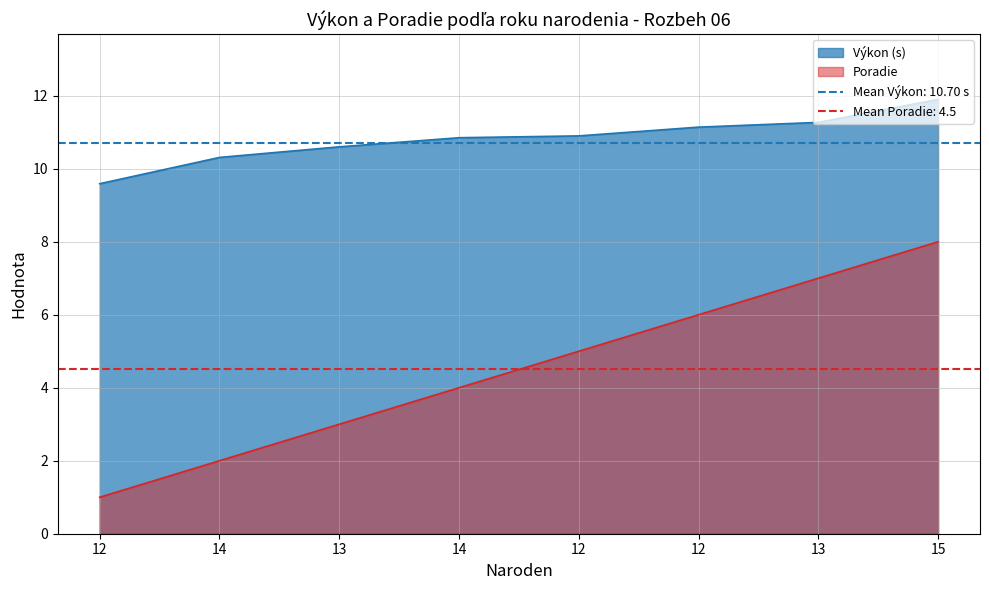

How many data points does each series have?

8